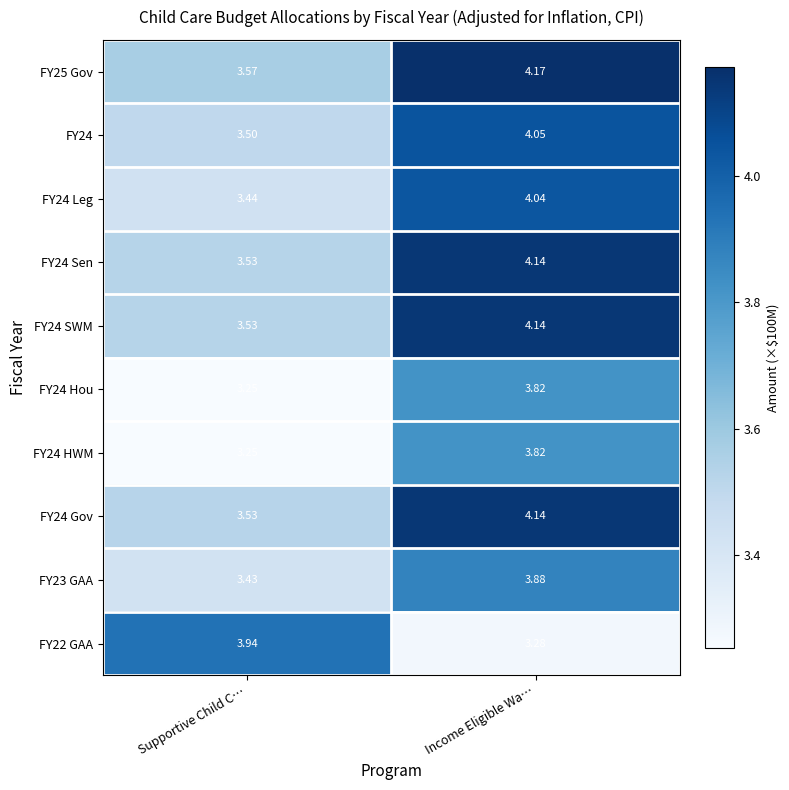

Rank the categories by FY24 Hou value from lowest to highest.

Supportive Child C…, Income Eligible Wa…